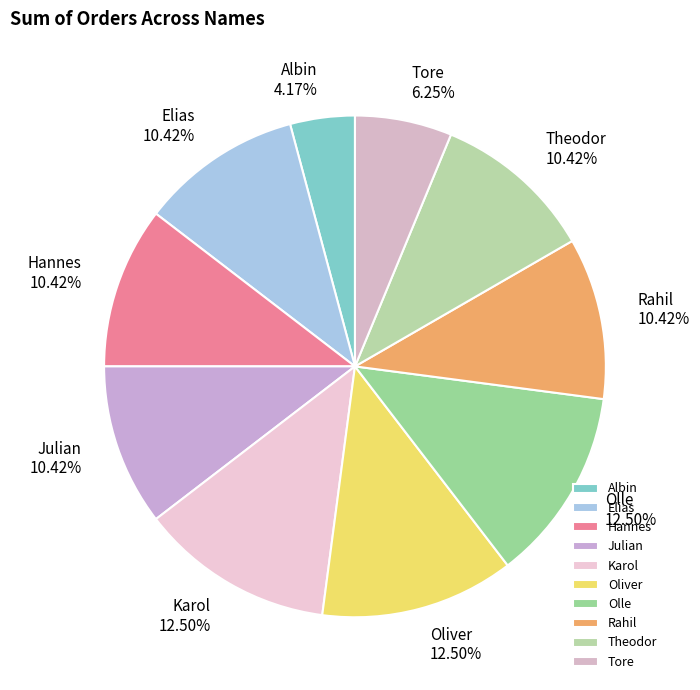

Approximately how many times larger is the value at Theodor compared to Rahil?

1.0